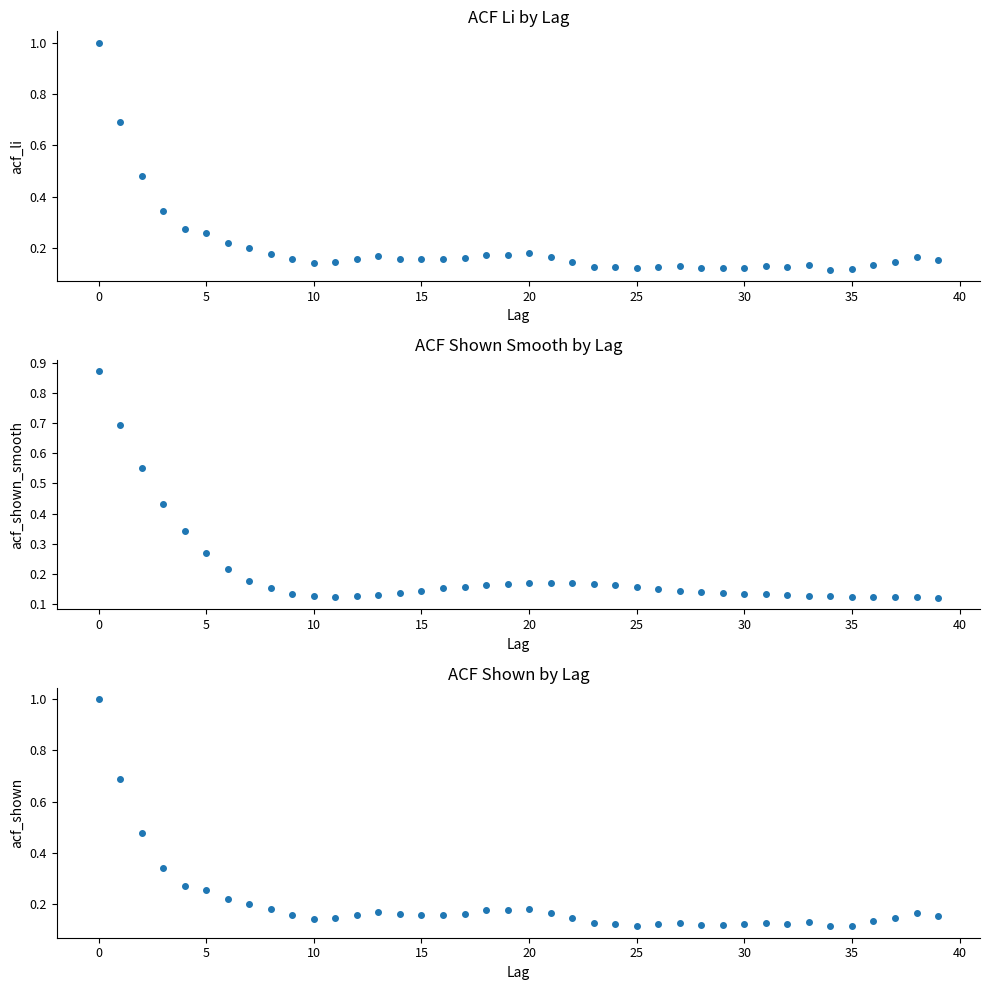

True or false: acf_li and acf_shown intersect in this chart.

False